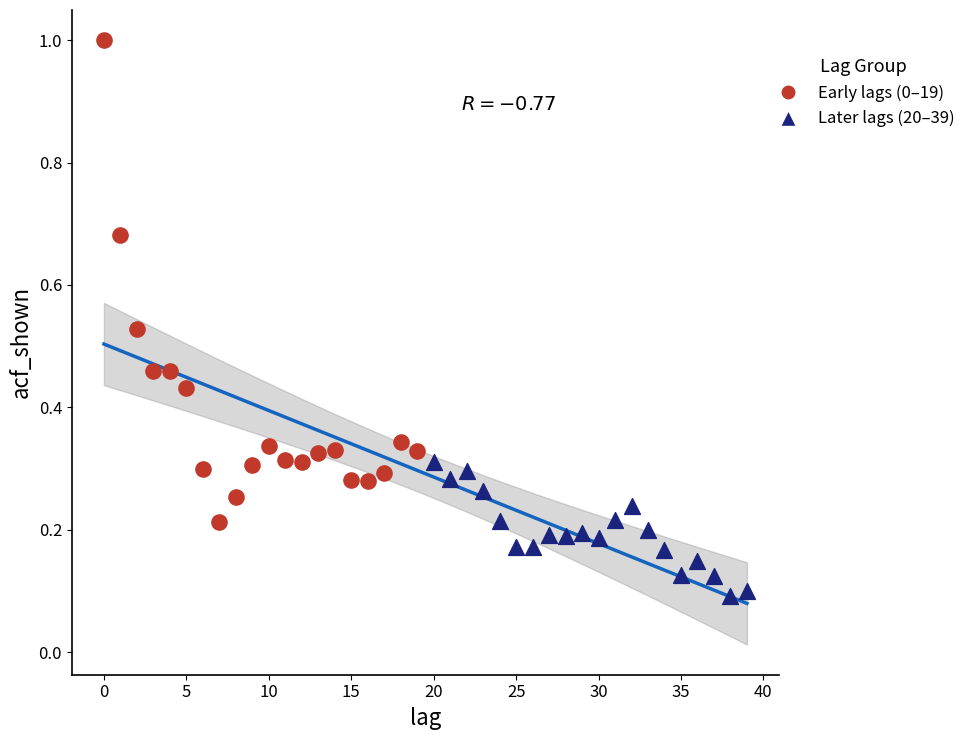

Which series contains the highest Y value?

Early lags (0–19)